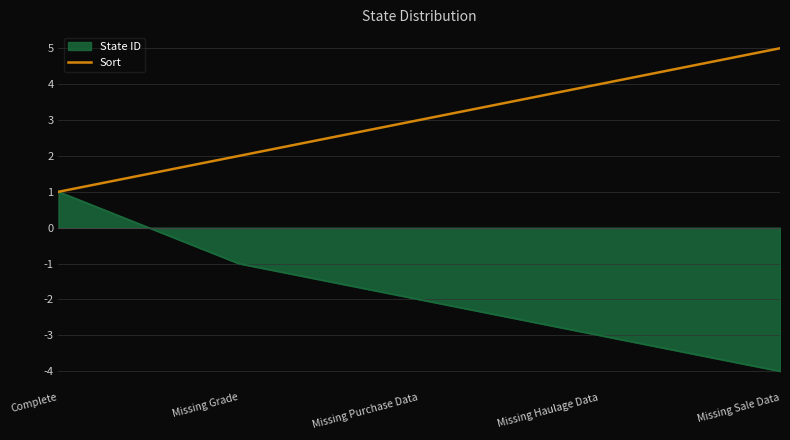

The State ID series shows -1 at Missing Haulage Data. True or false?

False